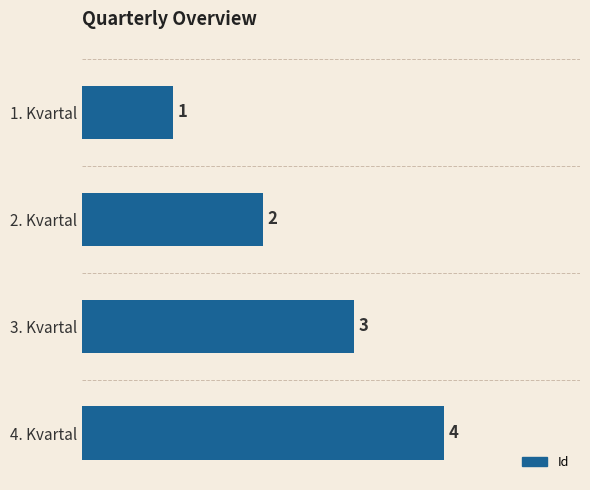

What is the minimum value shown in the chart?

1